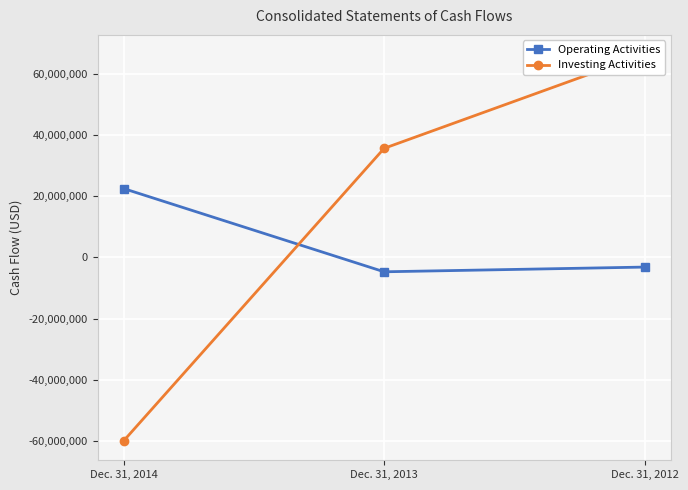

What is the sum of the Investing Activities values at Dec. 31, 2012 and Dec. 31, 2014?

6436000